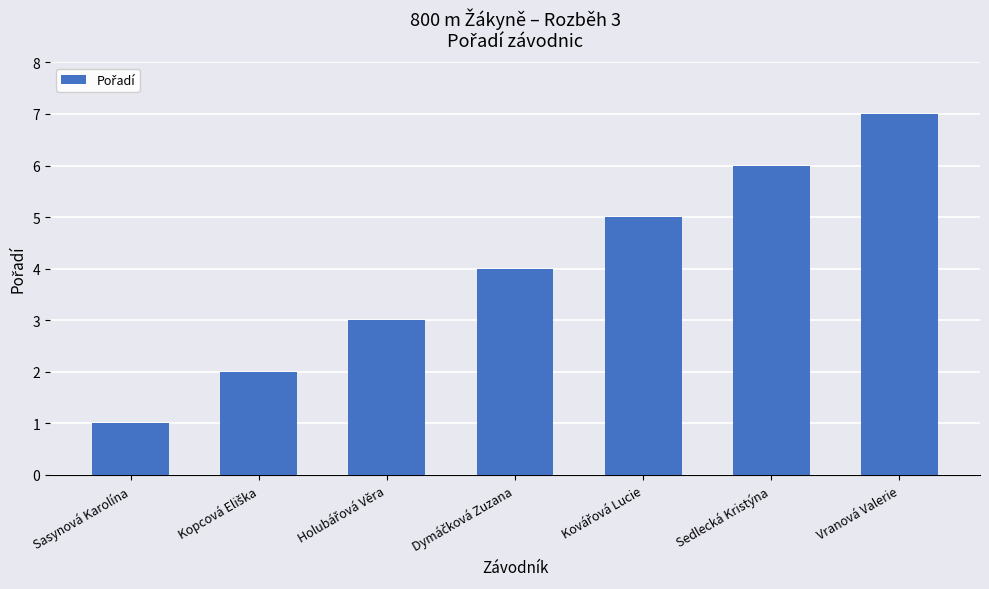

How many distinct data groups are displayed?

1